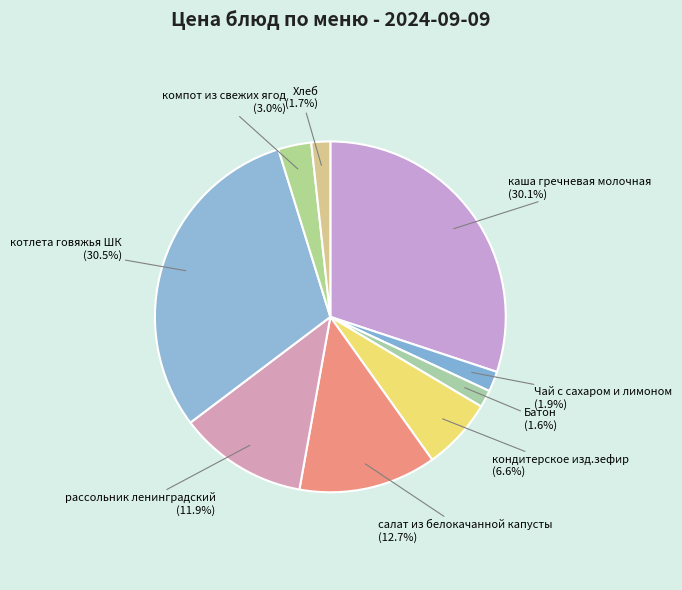

How many slices are in this pie chart?

9